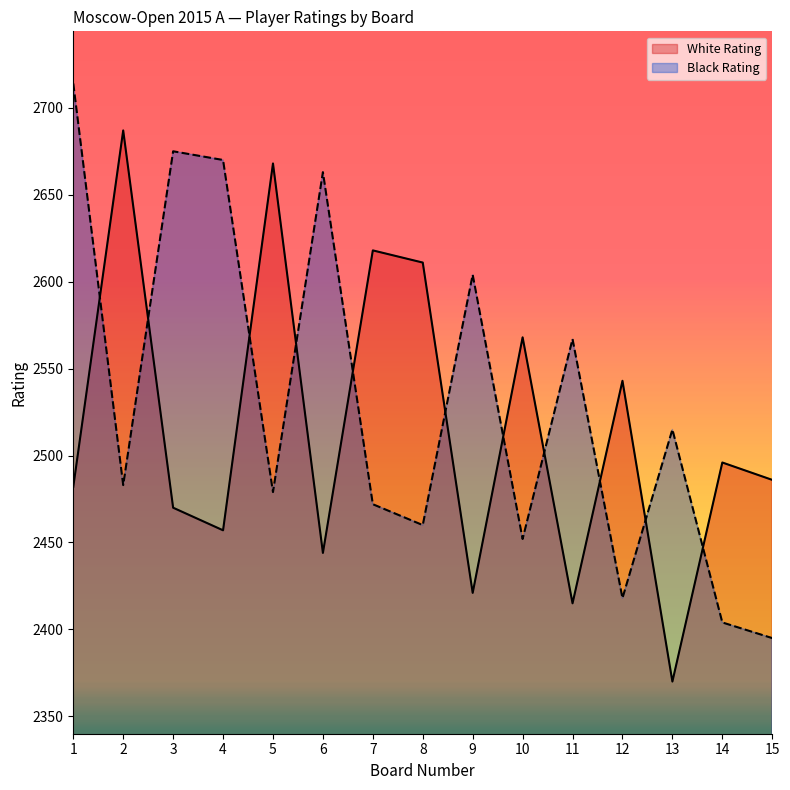

What is the average value of the White Rating series?

2516